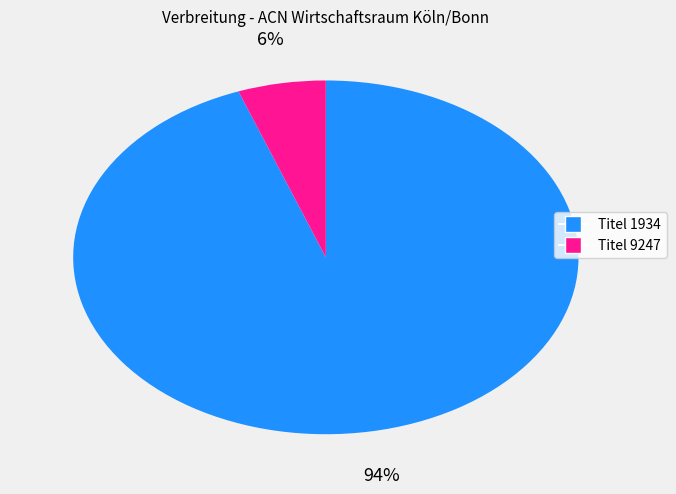

To the nearest percent, what is the average slice percentage?

50%